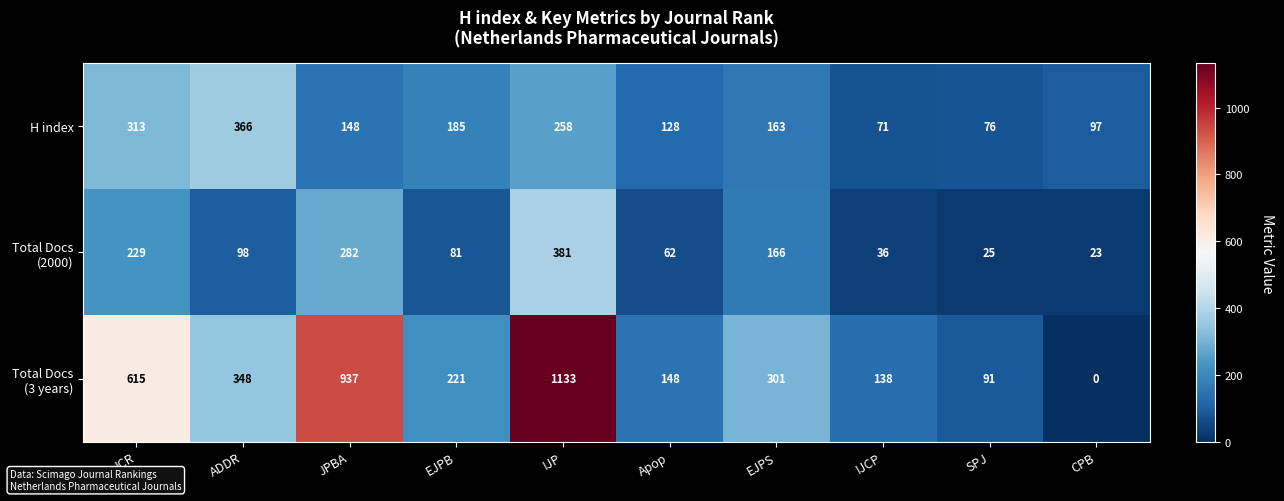

The value of H index at Apop is 178. True or false?

False